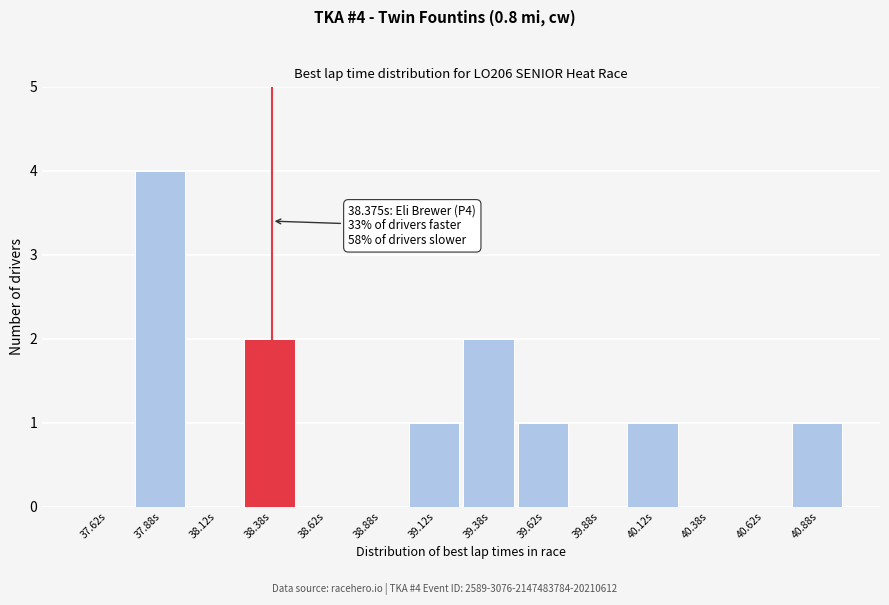

Over which range of the x-axis is the bar tallest?

37.75 to 38.00